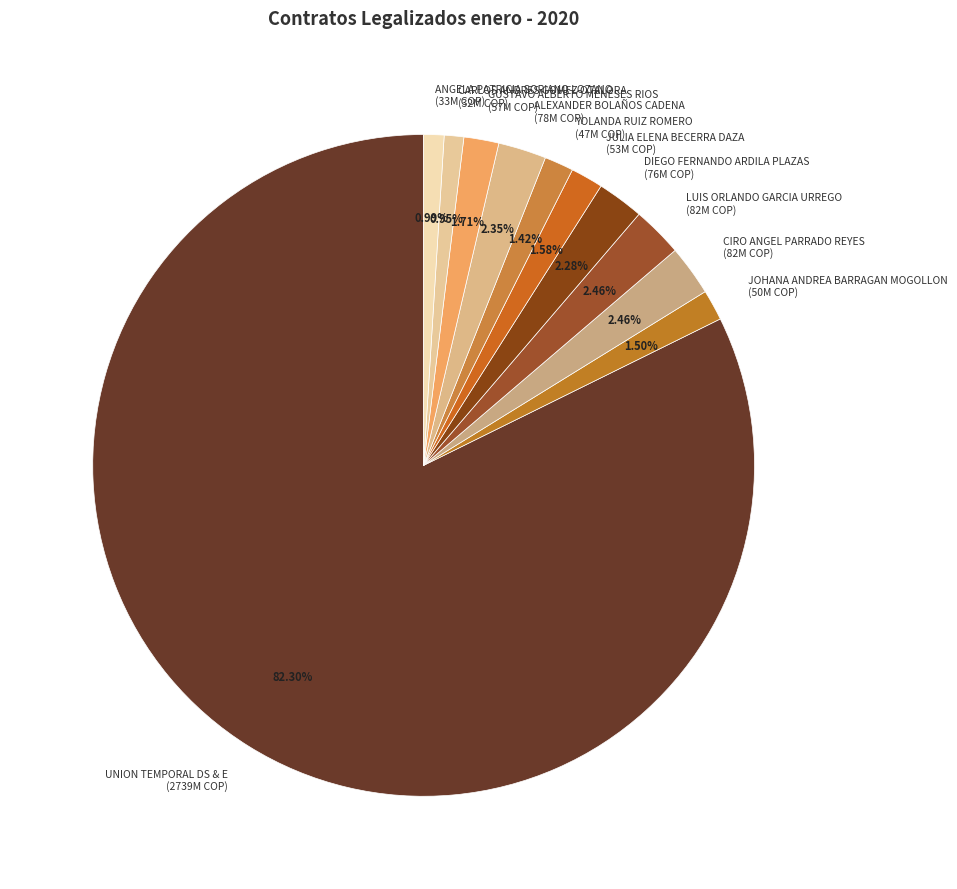

Do CARLOS ANDRES GOMEZ OTALORA and LUIS ORLANDO GARCIA URREGO together represent more than half of the pie?

No